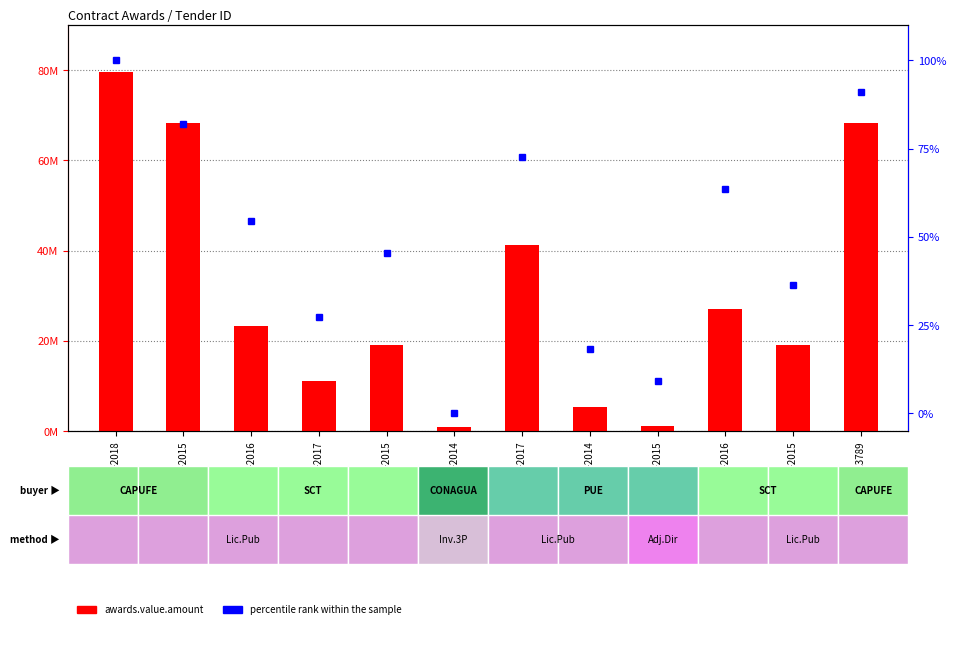

The awards.value.amount series shows 221845.8 at 3-2014. True or false?

False